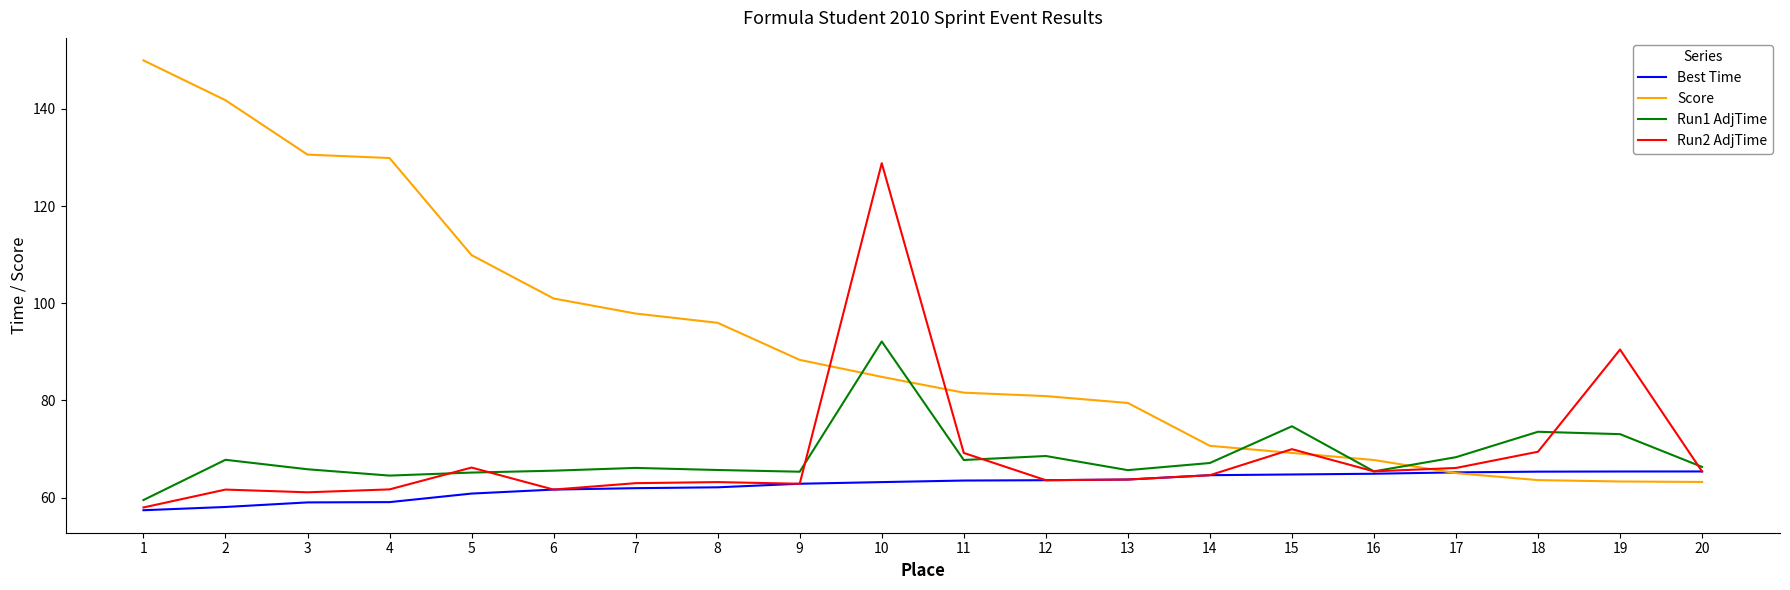

What is the maximum value shown in the chart?

150.0